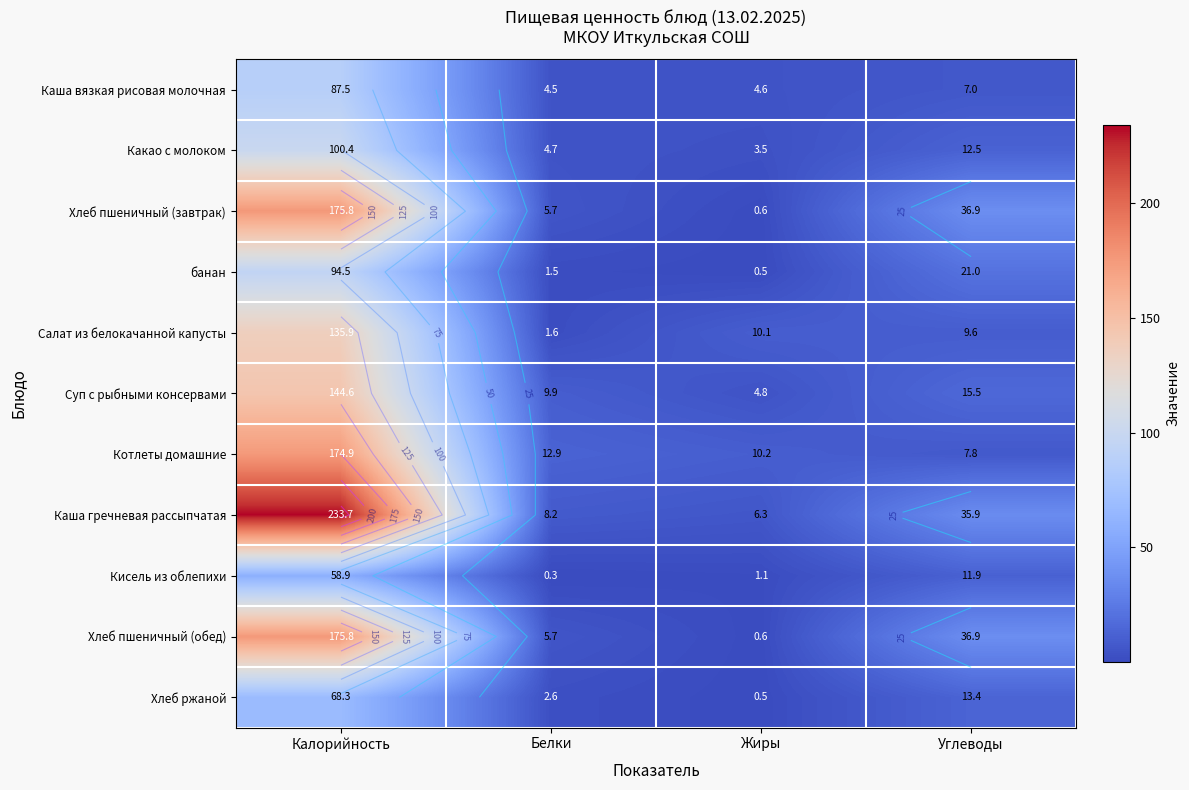

Between Калорийность and Жиры, which is larger?

Калорийность